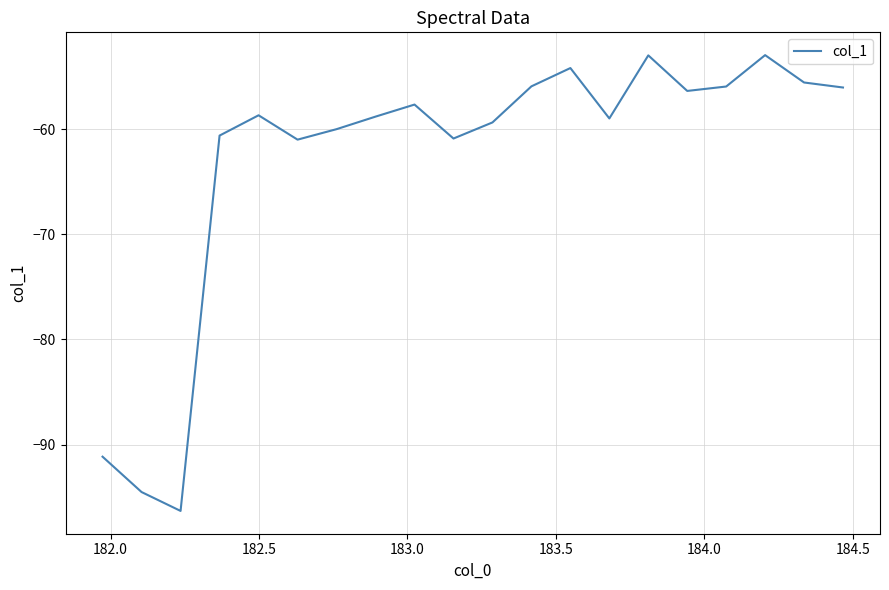

How many lines are shown in the chart?

1